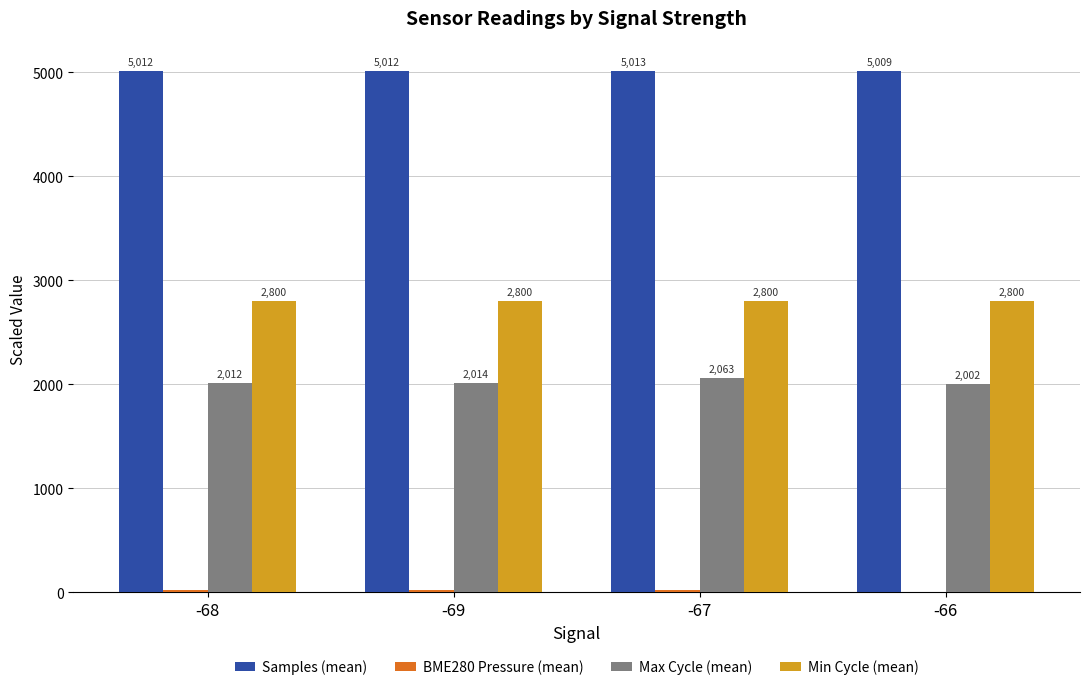

Which series has the largest total across all categories?

Samples (mean)